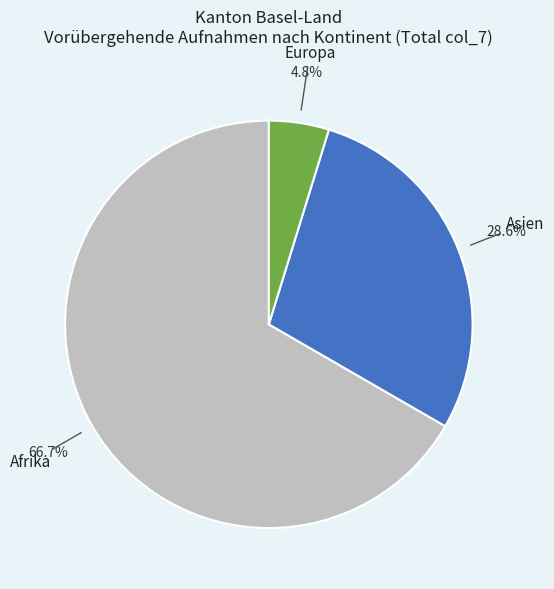

Does any single category account for the majority?

Yes